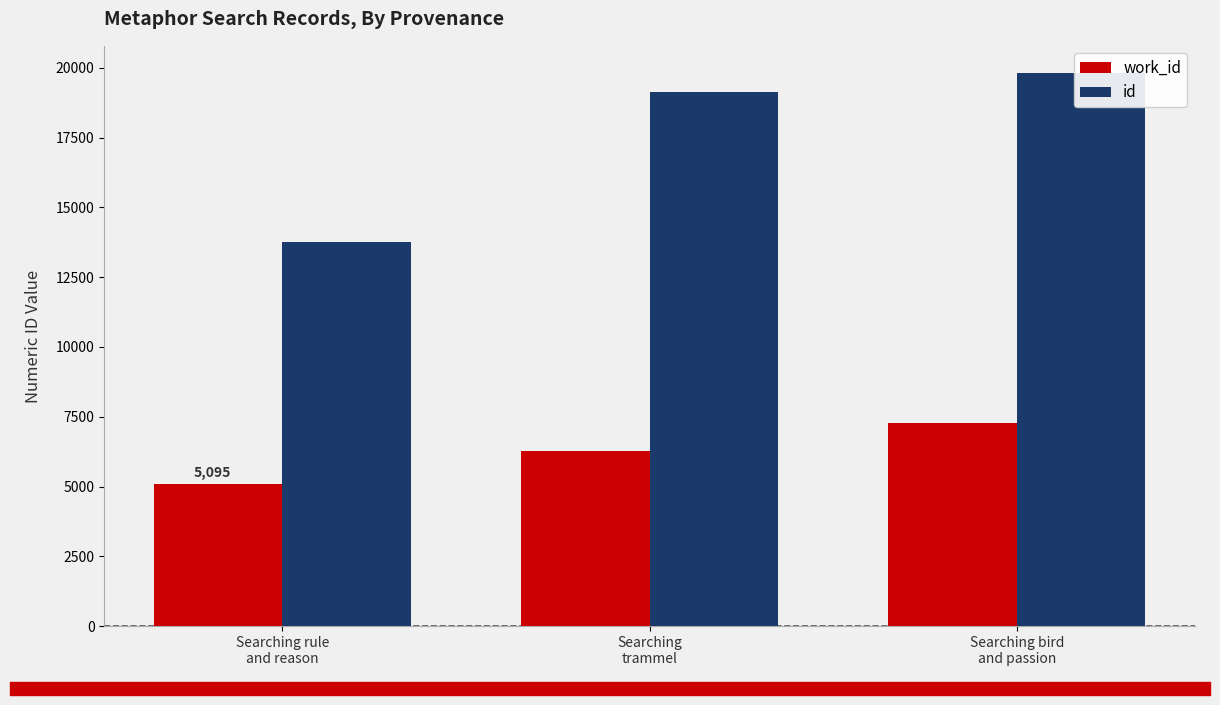

What is the average value of the id series?

17568